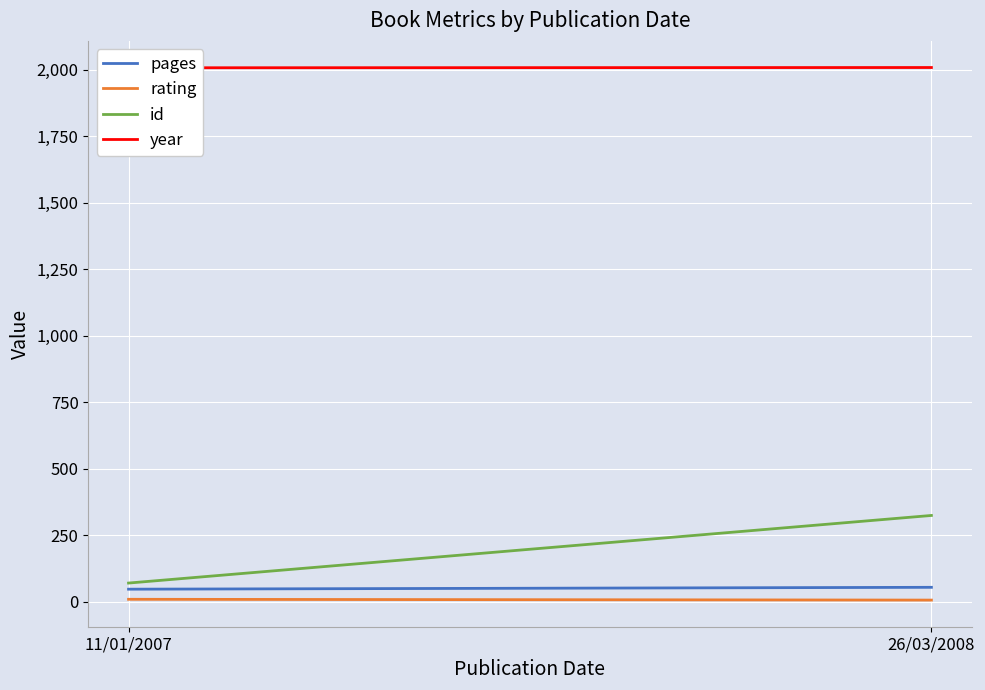

What is the sum of all pages values?

103